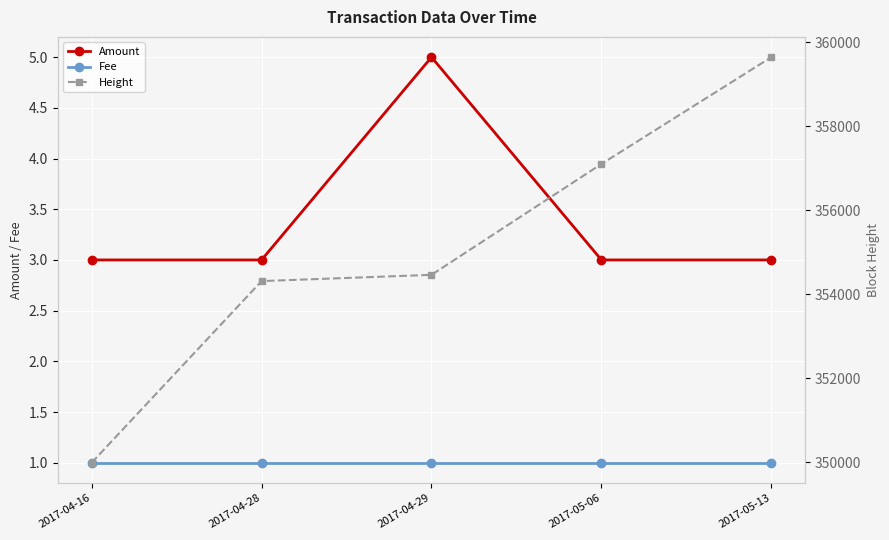

At which label does Amount reach its peak?

2017-04-29